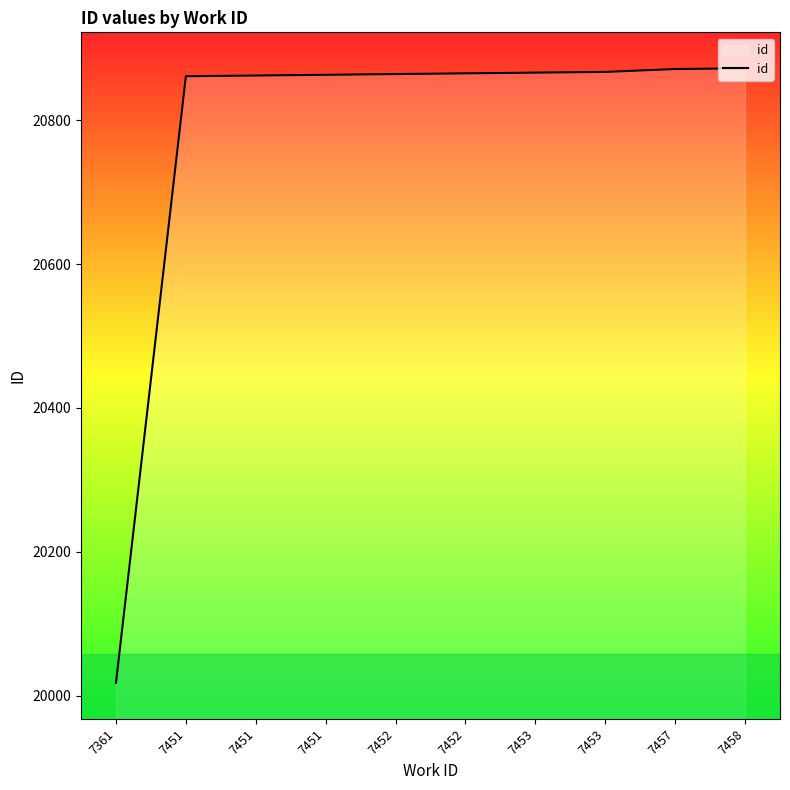

Does the chart have visible grid lines?

No